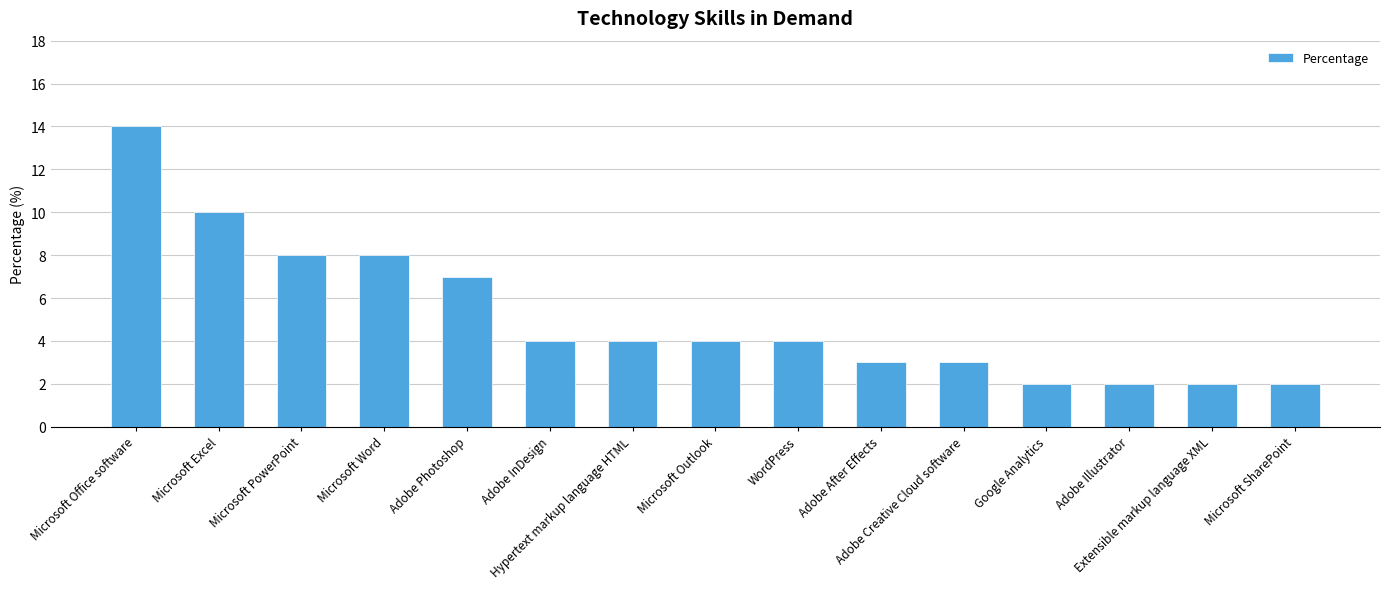

What is the sum of the values at Microsoft Excel and Adobe Creative Cloud software?

13